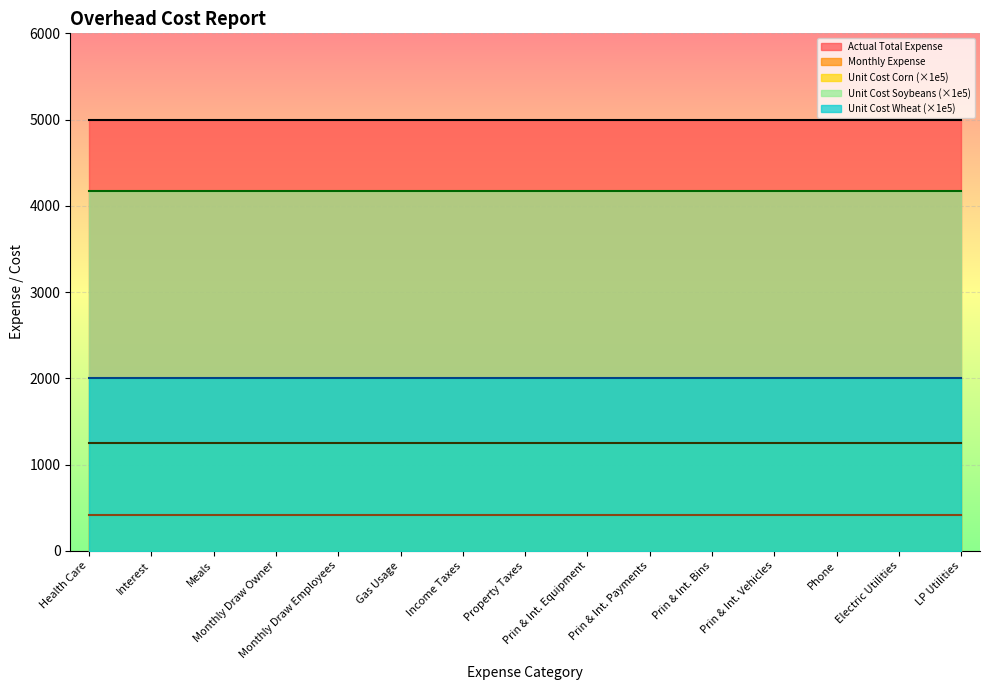

True or false: Monthly Expense and Unit Cost Corn intersect in this chart.

False